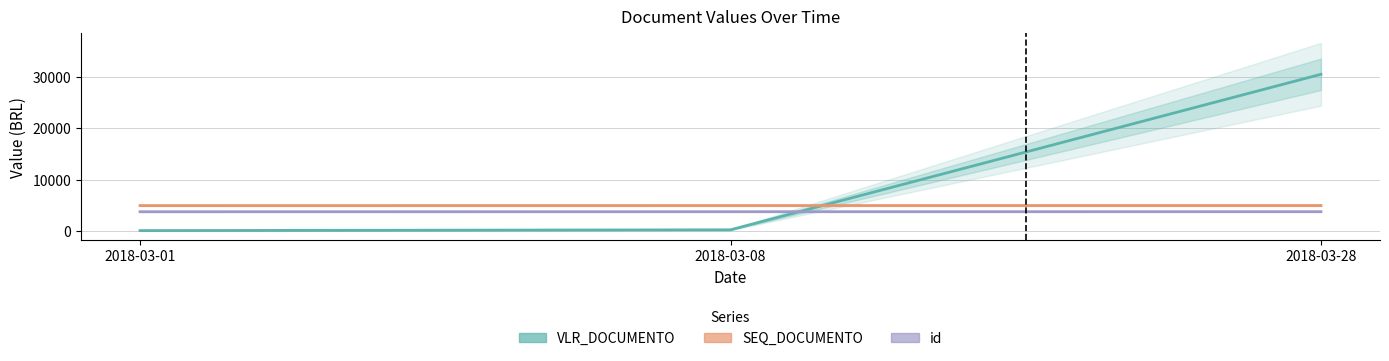

What is the sum of the id values at 2018-03-28 and 2018-03-08?

7646